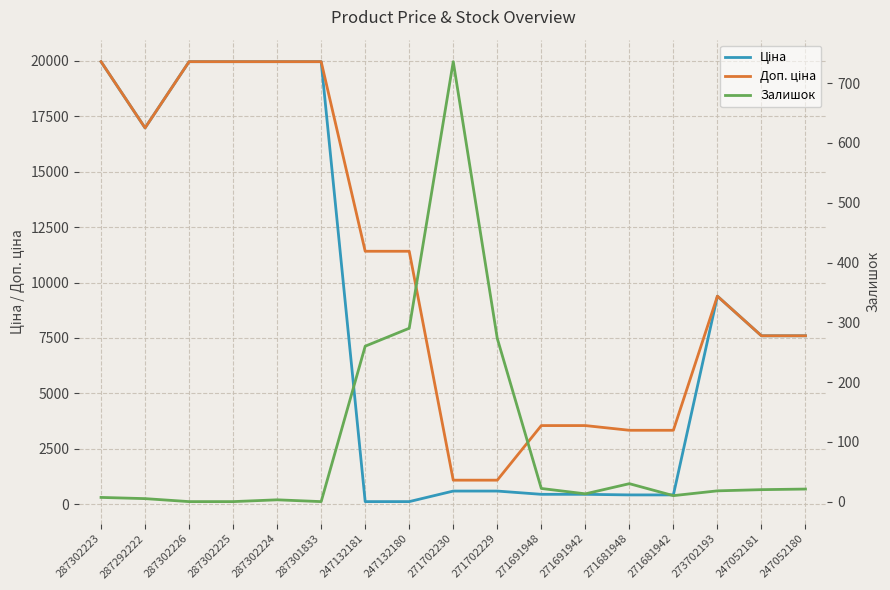

In Ціна, how many points are higher than both neighbors (excluding endpoints)?

1